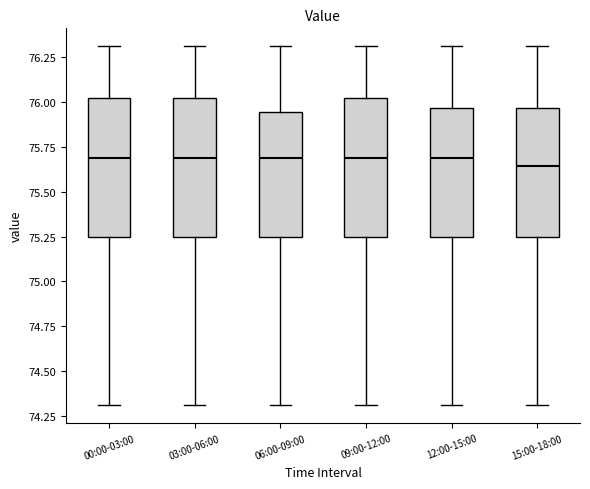

Reading left to right, transcribe this box plot: for each box, give where its median line is, the range the box spans, and where its two whiskers end, as read against the y-axis. The values are not printed on the chart, so give them approximately, as read against the axis.

00:00-03:00: median 75.70, box 75.25 to 76.00, whiskers 74.30 to 76.30
03:00-06:00: median 75.70, box 75.25 to 76.00, whiskers 74.30 to 76.30
06:00-09:00: median 75.70, box 75.25 to 75.95, whiskers 74.30 to 76.30
09:00-12:00: median 75.70, box 75.25 to 76.00, whiskers 74.30 to 76.30
12:00-15:00: median 75.70, box 75.25 to 75.95, whiskers 74.30 to 76.30
15:00-18:00: median 75.65, box 75.25 to 75.95, whiskers 74.30 to 76.30